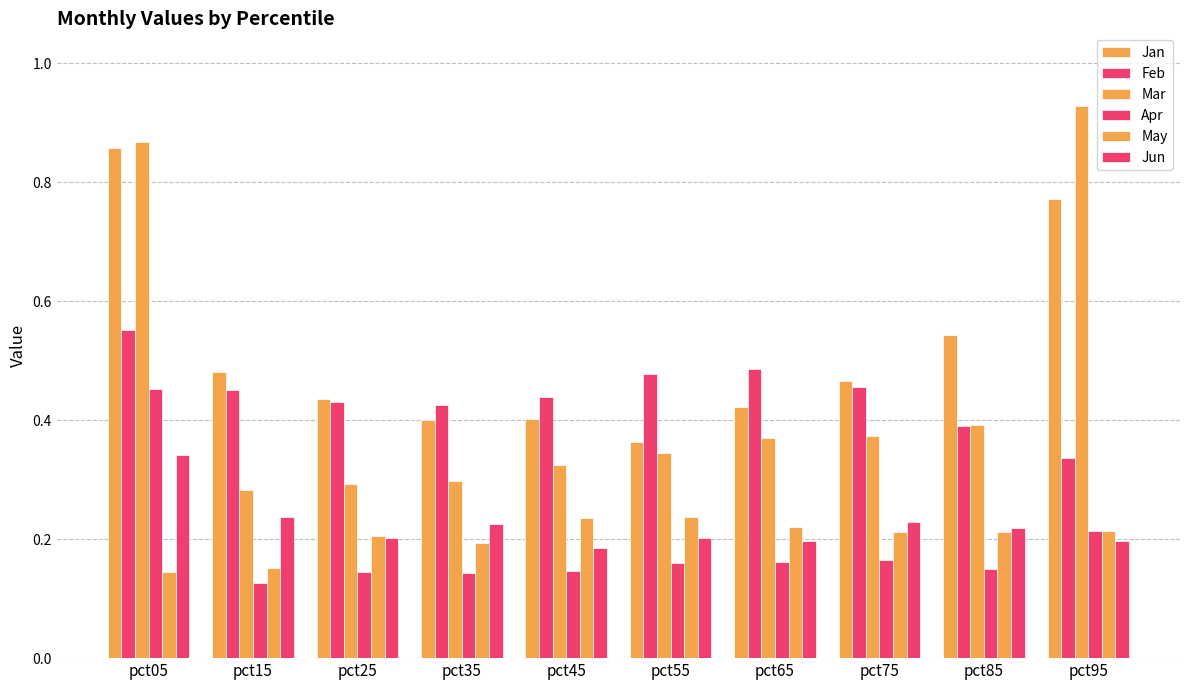

How many bars are there in total?

60